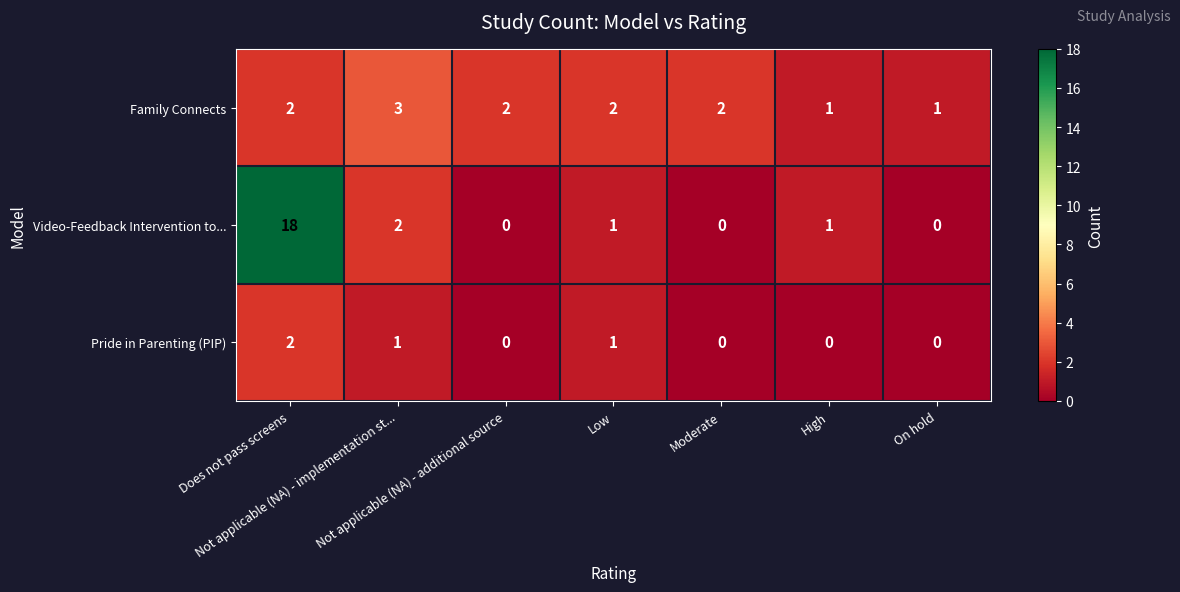

List the series in order of their peak value, highest first.

Video-Feedback Intervention to..., Family Connects, Pride in Parenting (PIP)